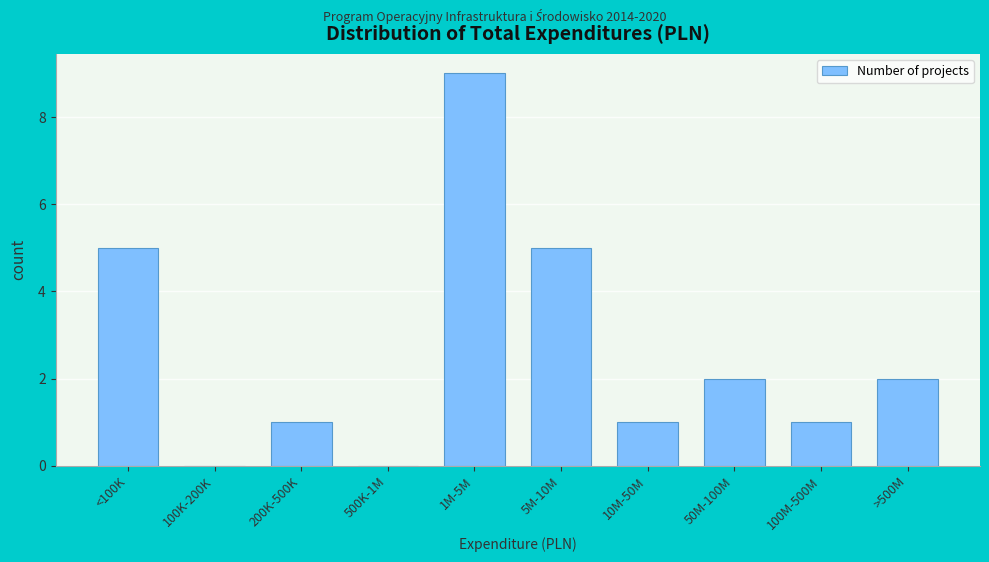

Reading left to right, list all the values displayed in this chart.

<100K=5	100K-200K=0	200K-500K=1	500K-1M=0	1M-5M=9	5M-10M=5	10M-50M=1	50M-100M=2	100M-500M=1	>500M=2